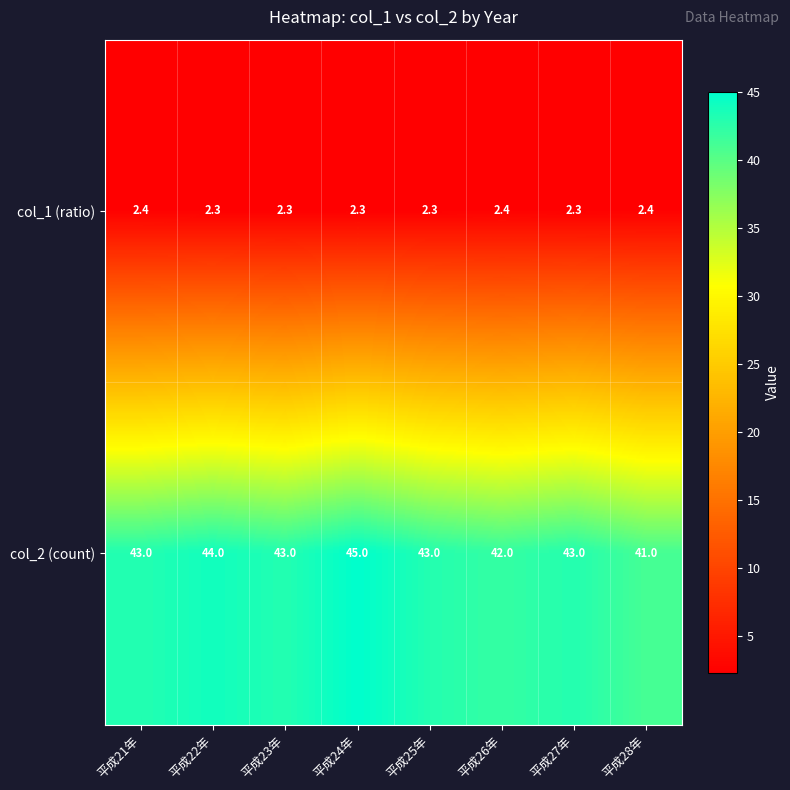

Which series changed the most between 平成24年 and 平成26年?

col_2 (count)